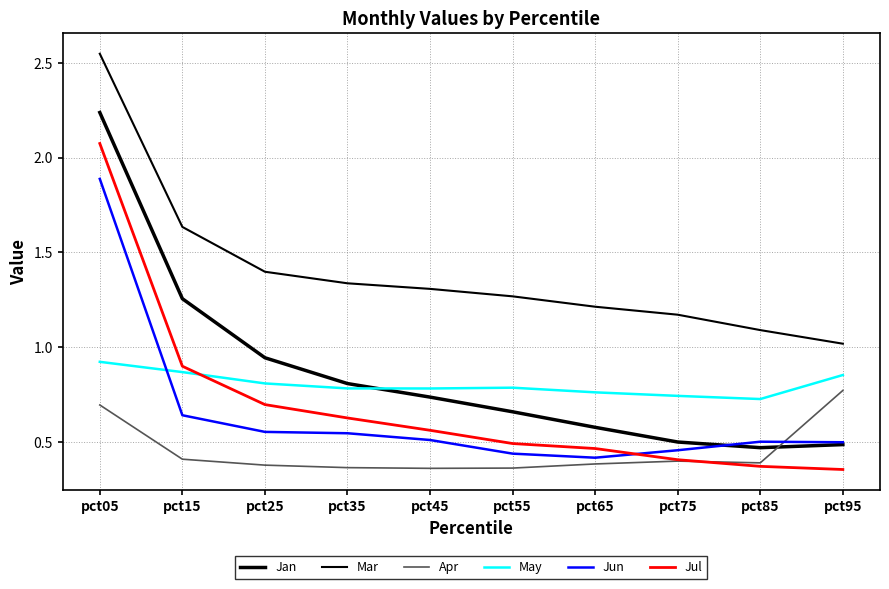

What is the difference between the maximum and minimum values in the Mar series?

1.5